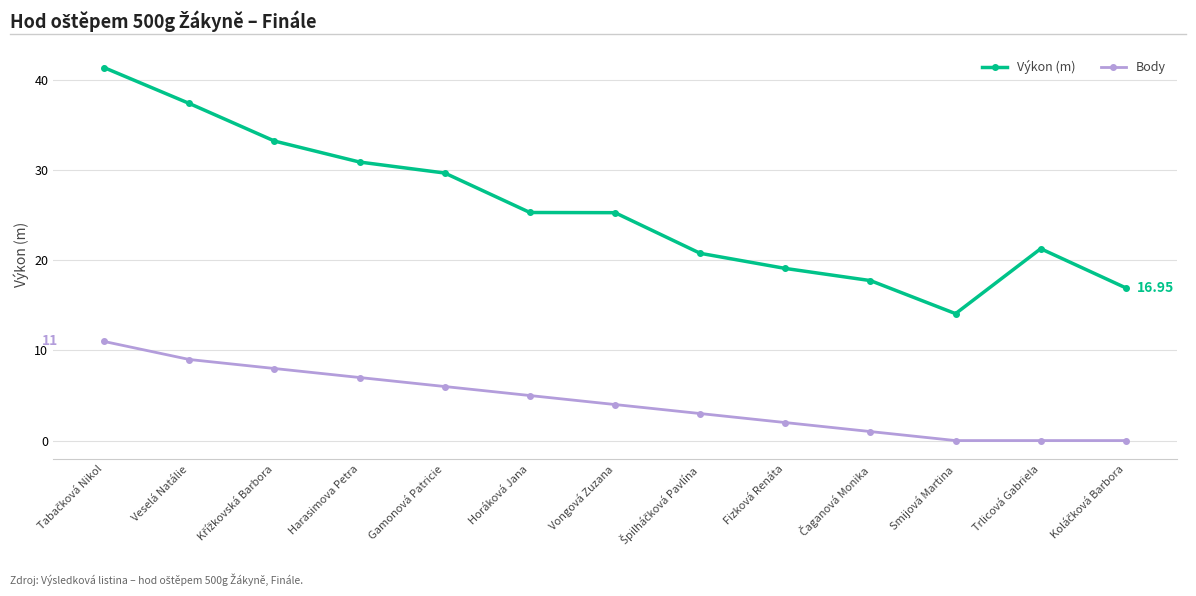

What is the label of the 10th point from the right?

Harasimova Petra